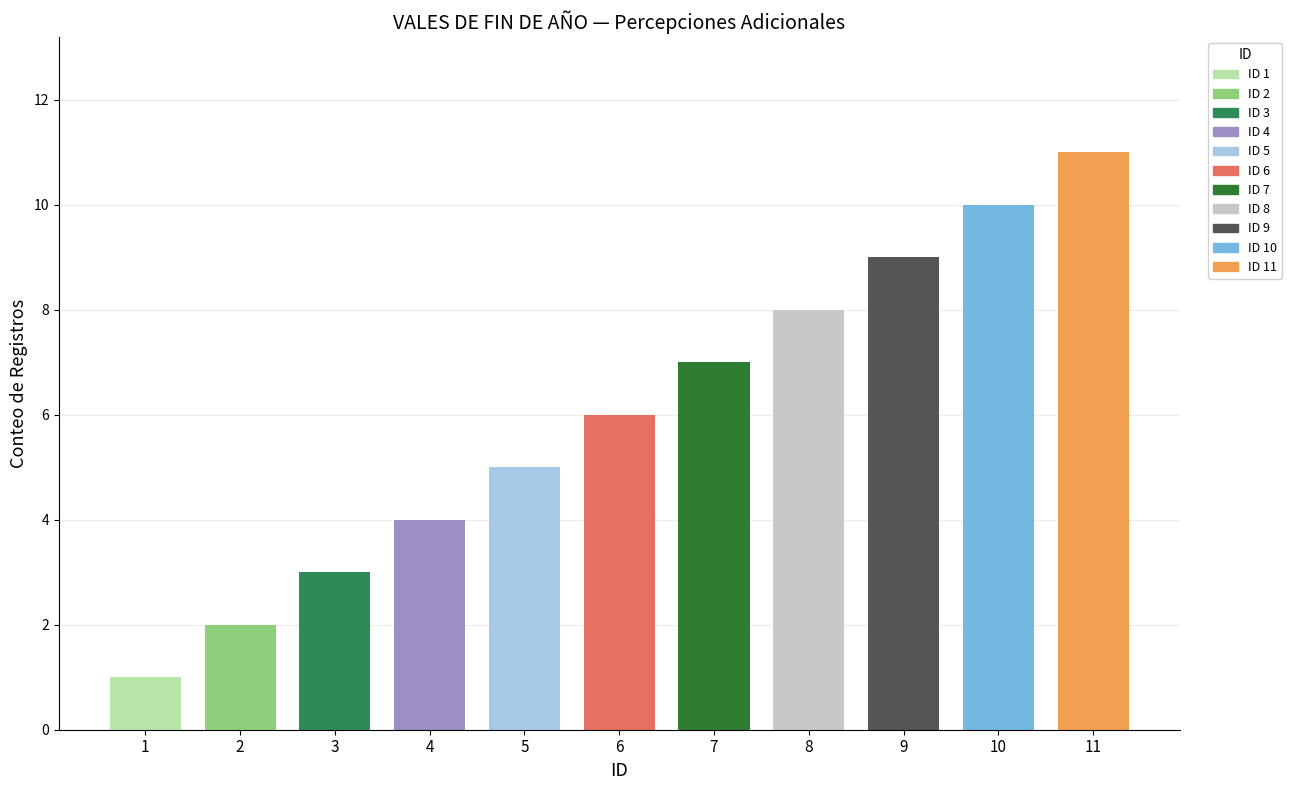

What is the change in value from 3 to 8?

+5